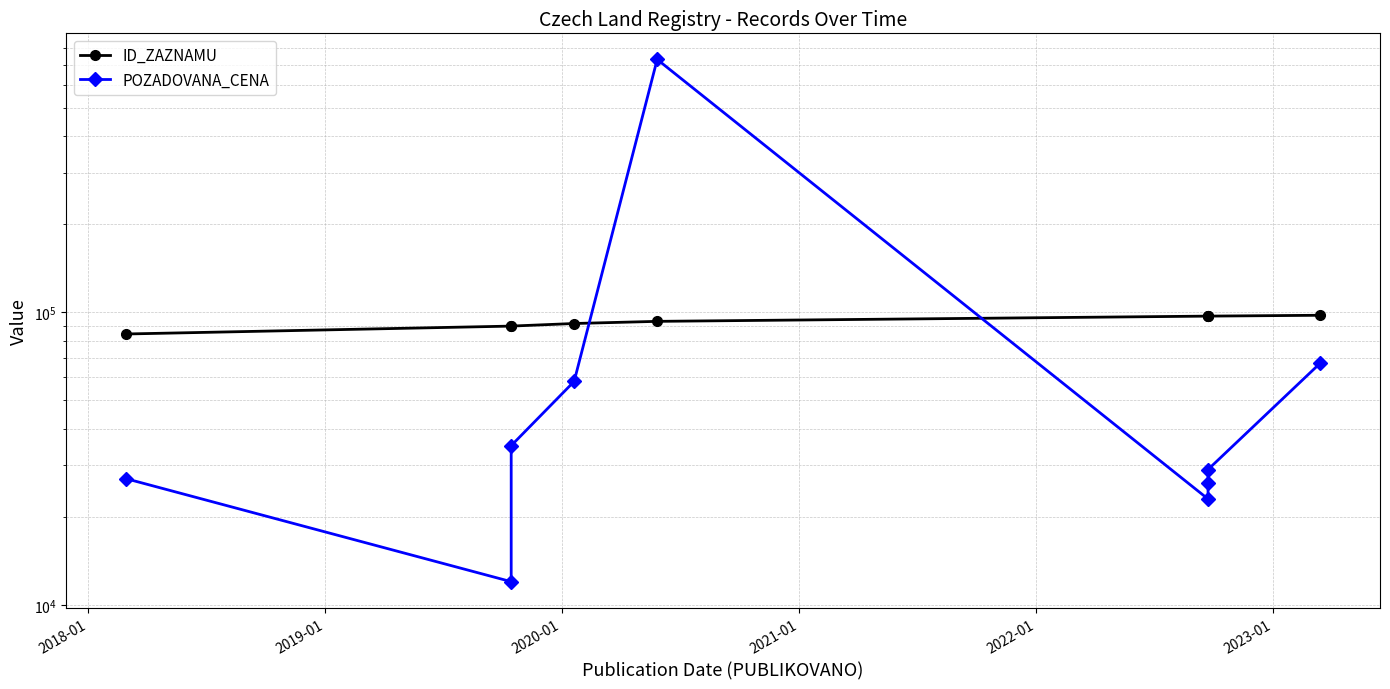

Rank the series by their maximum value, from lowest to highest.

ID_ZAZNAMU, POZADOVANA_CENA